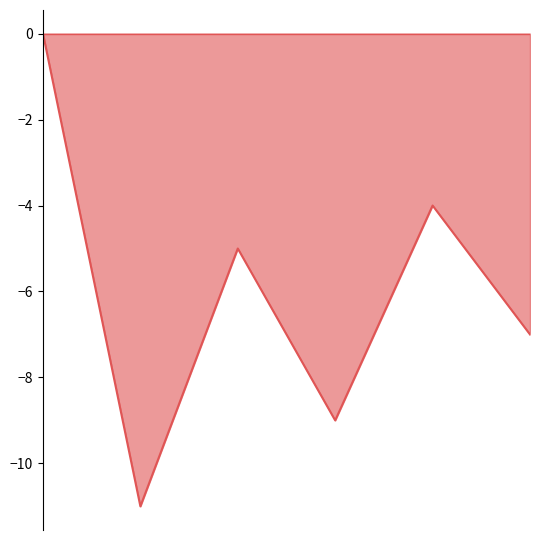

How many categories are shown in the chart?

6